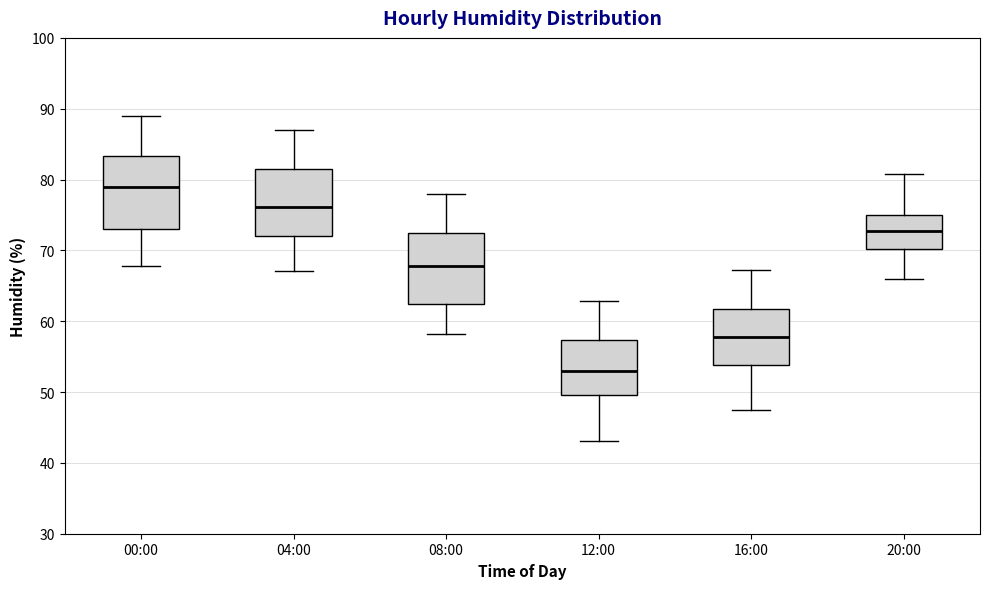

Reading left to right, read every box against the y-axis: the position of its median line, the range the box covers, and the ends of its whiskers. The values are not printed on the chart, so give them approximately, as read against the axis.

00:00: median 79, box 73 to 83, whiskers 68 to 89
04:00: median 76, box 72 to 81, whiskers 67 to 87
08:00: median 68, box 63 to 72, whiskers 58 to 78
12:00: median 53, box 50 to 57, whiskers 43 to 63
16:00: median 58, box 54 to 62, whiskers 47 to 67
20:00: median 73, box 70 to 75, whiskers 66 to 81